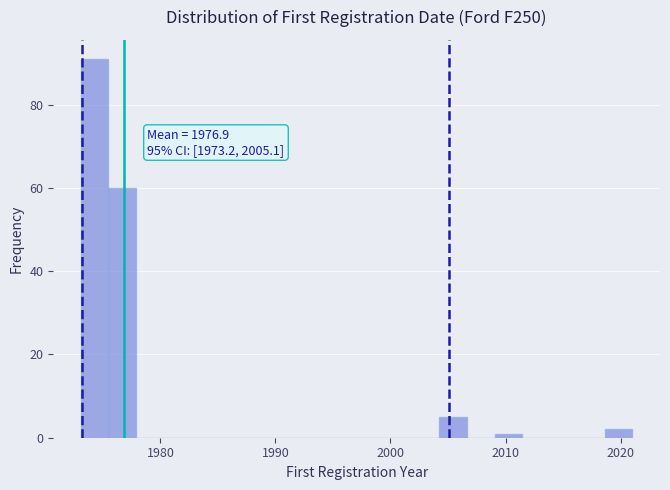

Read against the x-axis, roughly where is the centre of the tallest bar?

1974